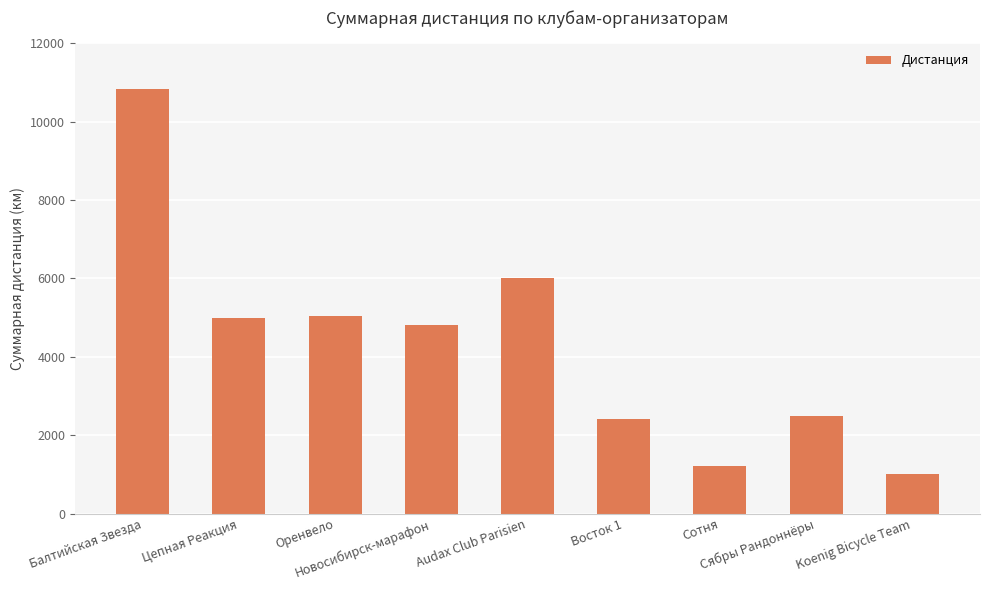

How many series are shown in this chart?

1